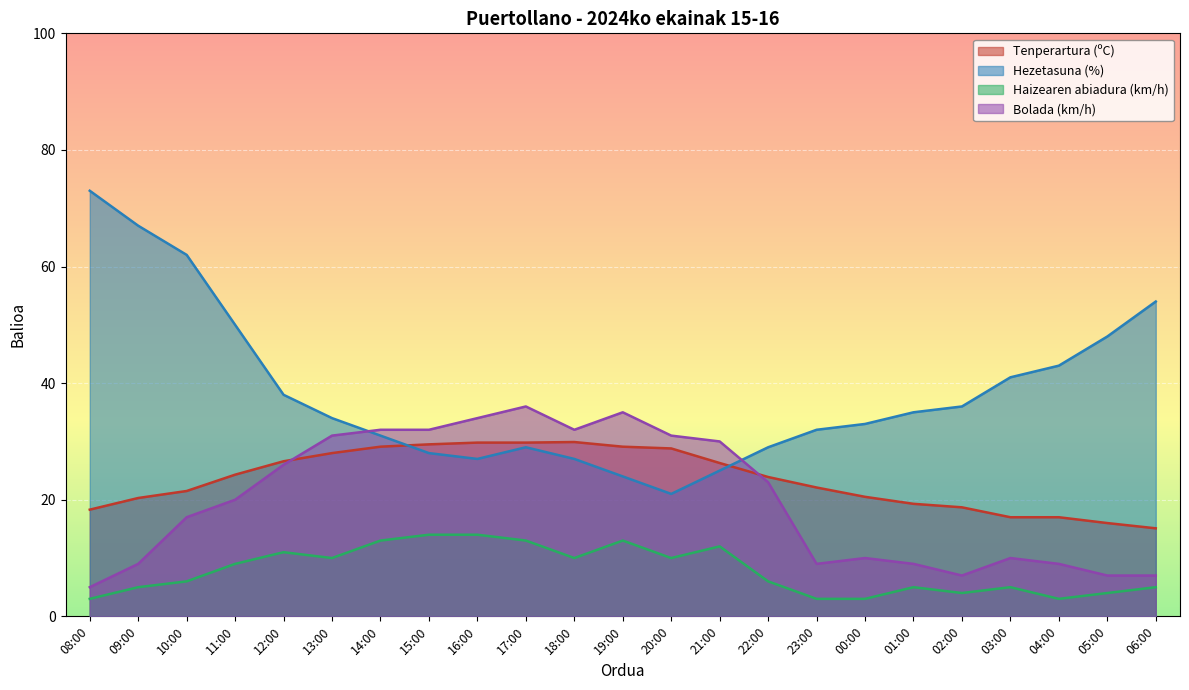

How many lines are shown in the chart?

4